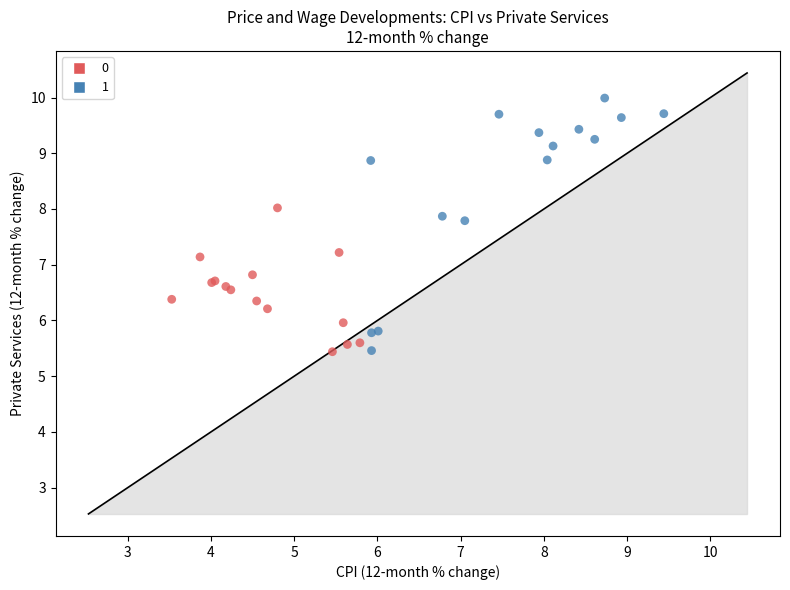

Which series has the largest Y range (max minus min)?

1